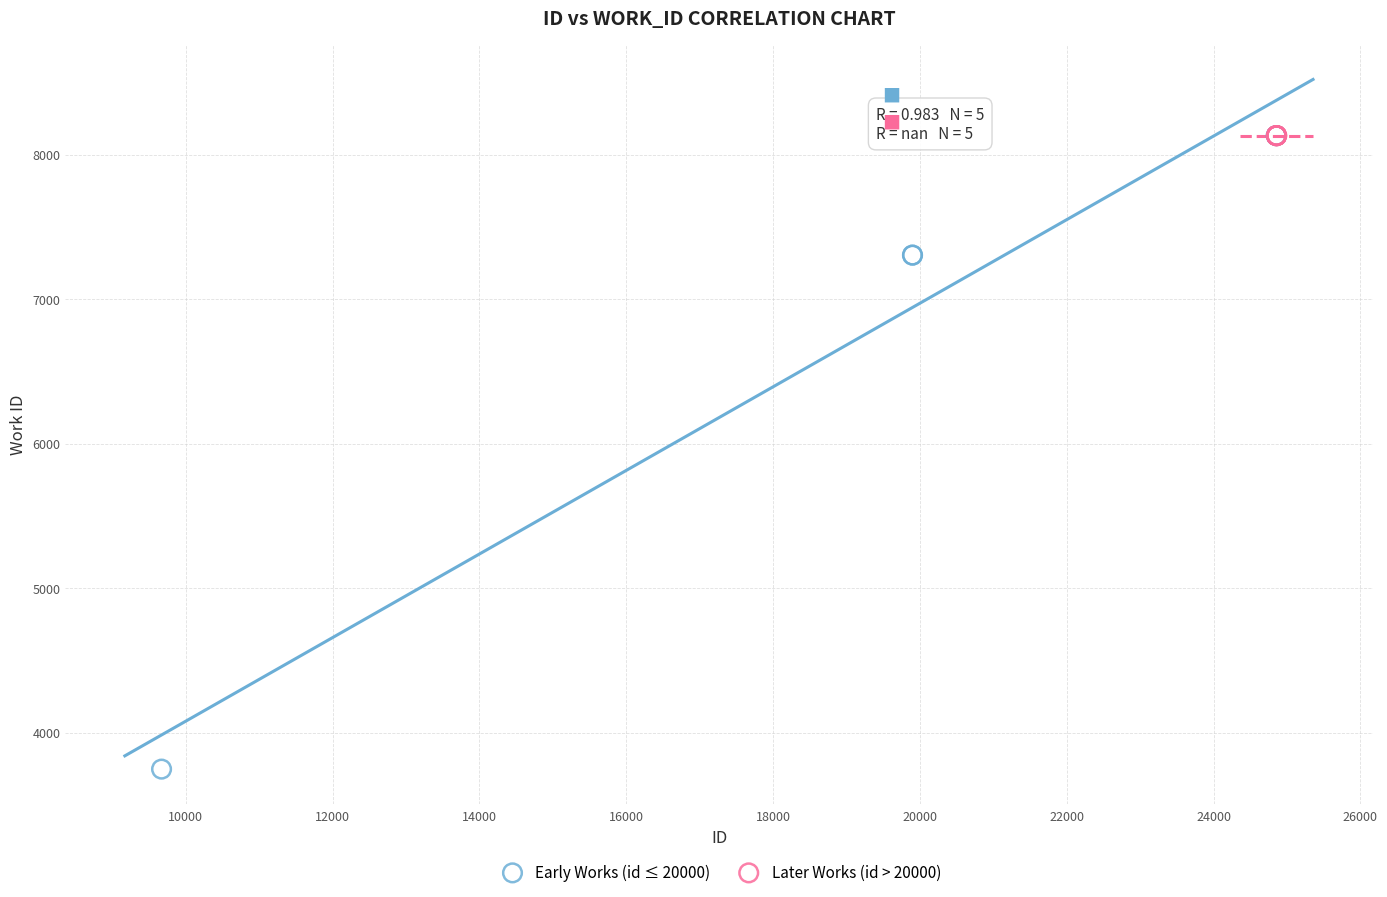

Which series contains the lowest Y value?

Early Works (id ≤ 20000)